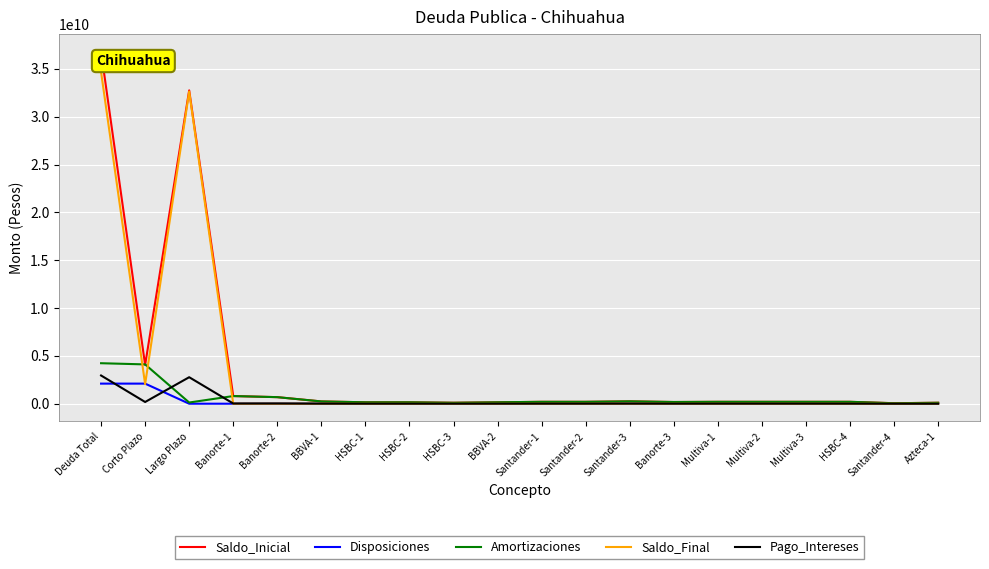

Which category has the highest value across all series?

Deuda Total